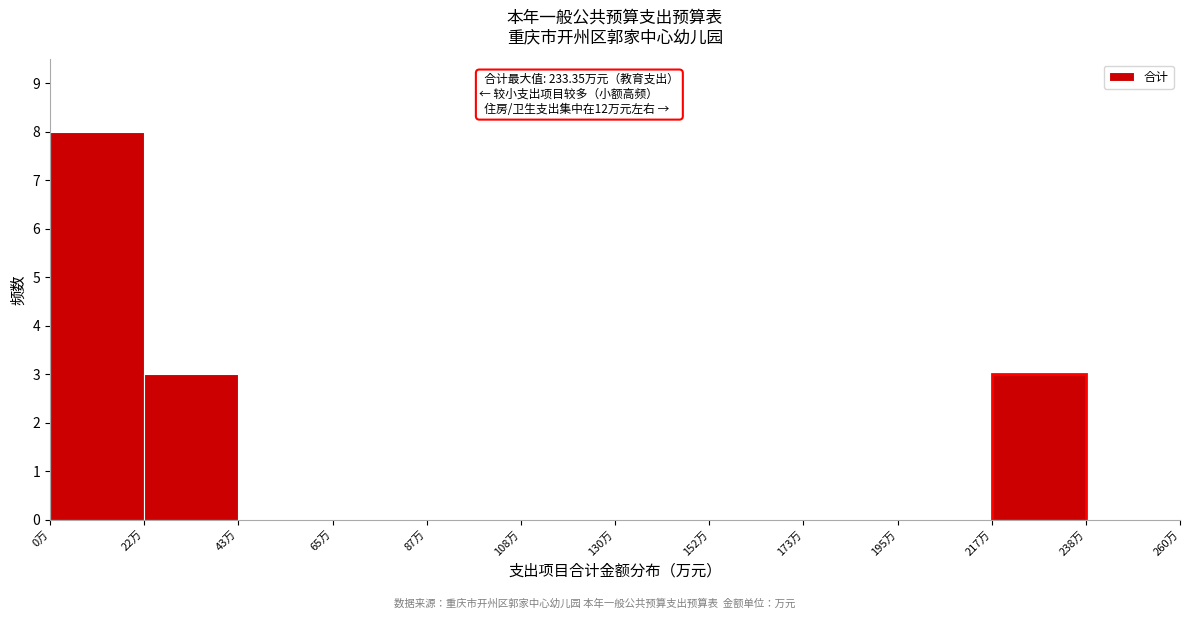

Over which range of the x-axis is the bar tallest?

0 to 20